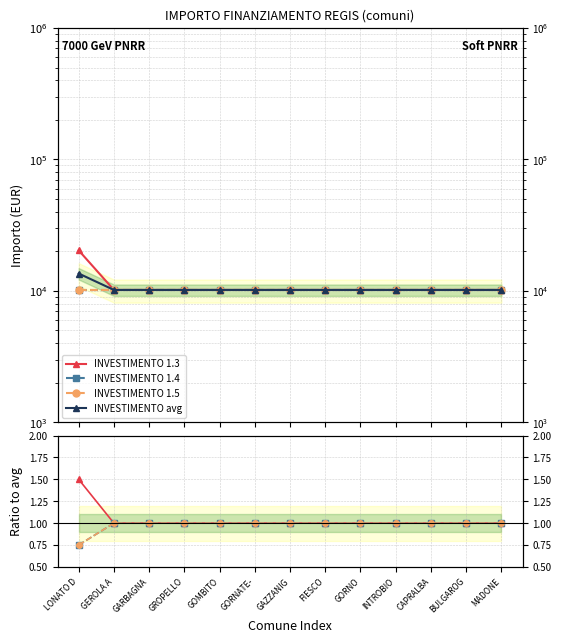

True or false: INVESTIMENTO avg has more than 2 interior local peaks.

False